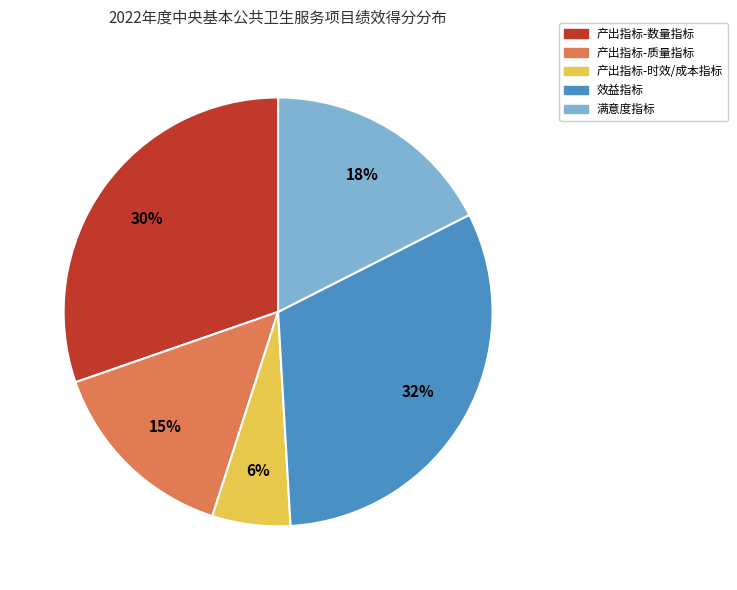

Is there any slice that represents more than half of the pie?

No